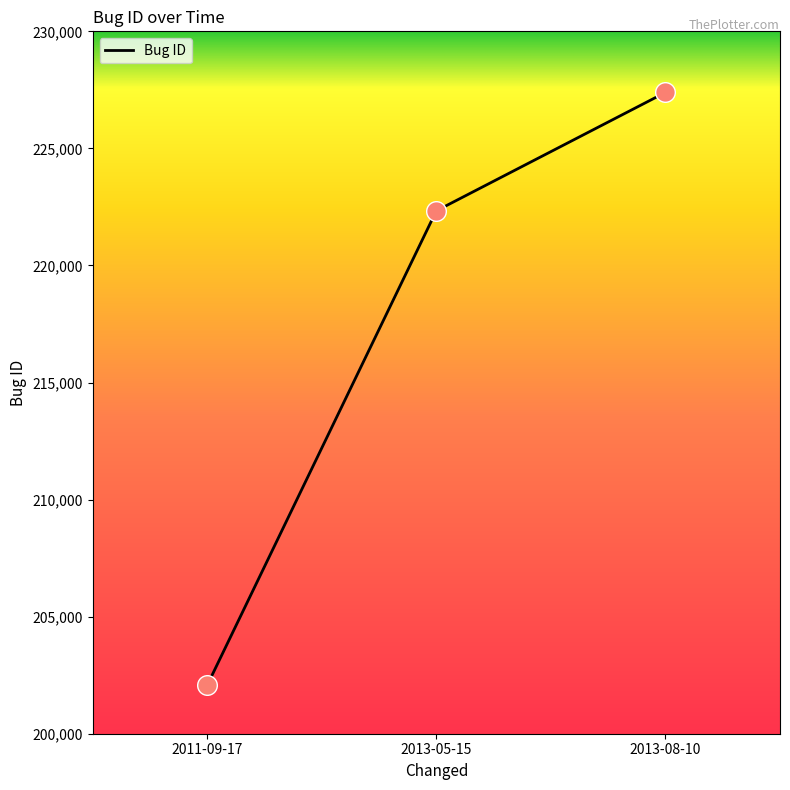

What is the change in value from 2011-09-17 to 2013-08-10?

+25319